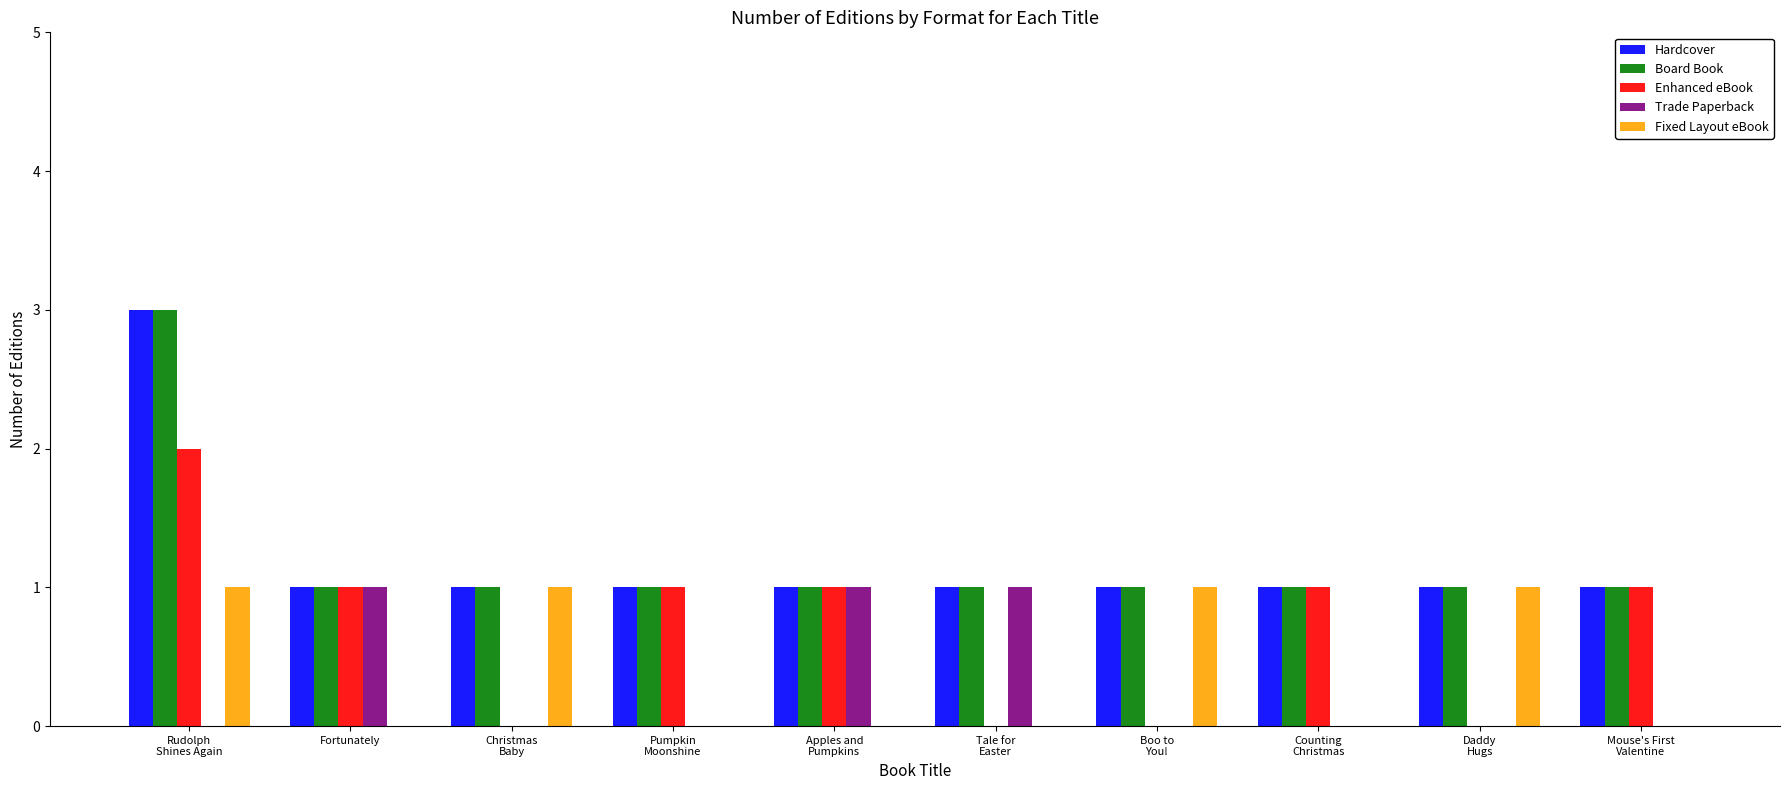

What is the difference between the highest and lowest values at Tale for
Easter?

1